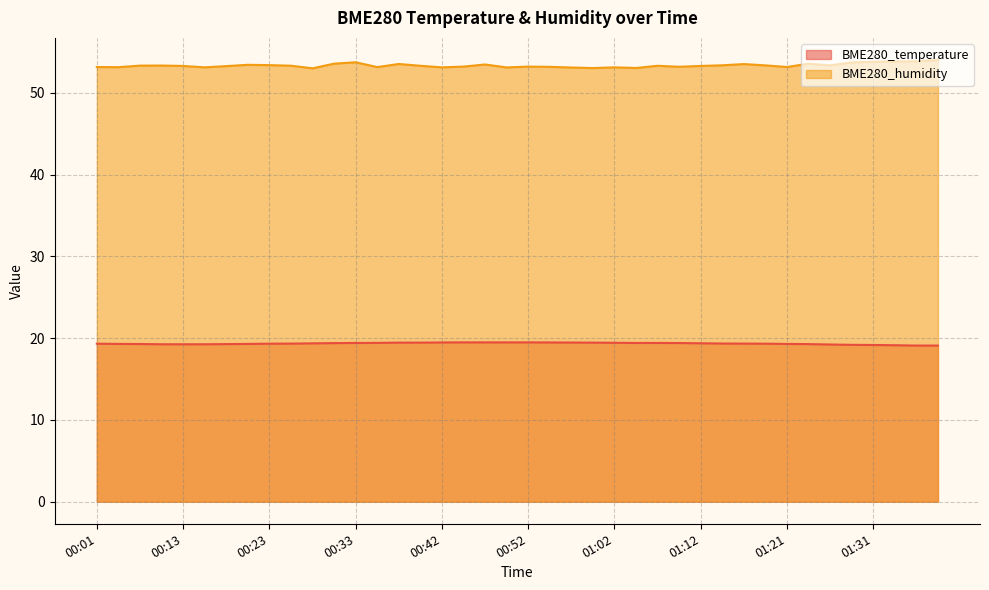

Does the chart display data point markers on the line(s)?

No